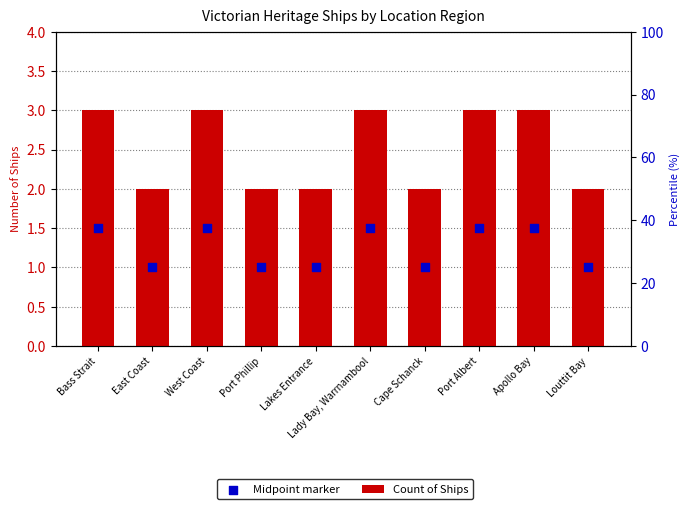

Which series has the largest total across all categories?

Count of Ships